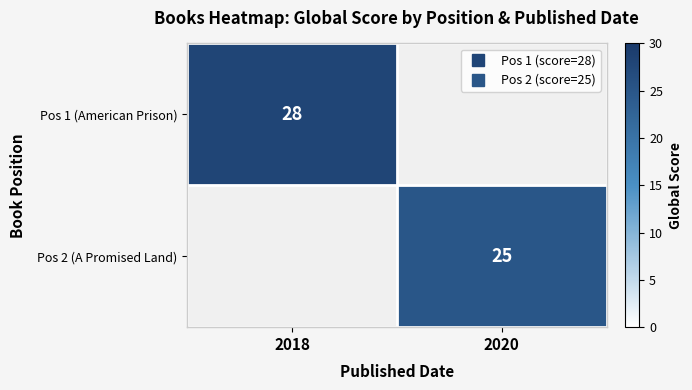

The Pos 1 (American Prison) series shows 14.9 at 2018. True or false?

False